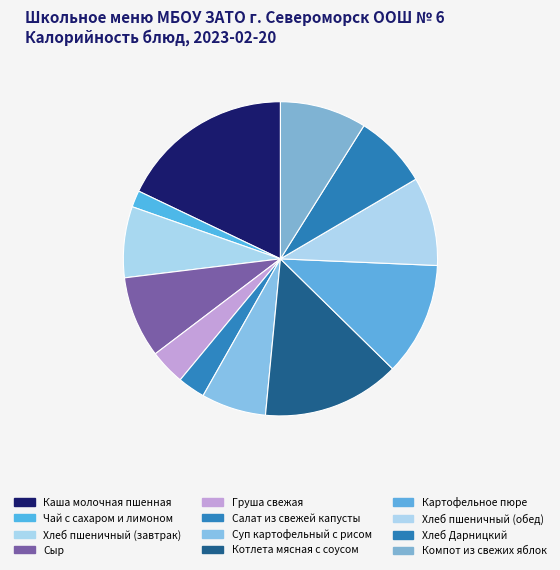

What is the ratio of the value at Чай с сахаром и лимоном to the value at Хлеб пшеничный (завтрак)?

0.2